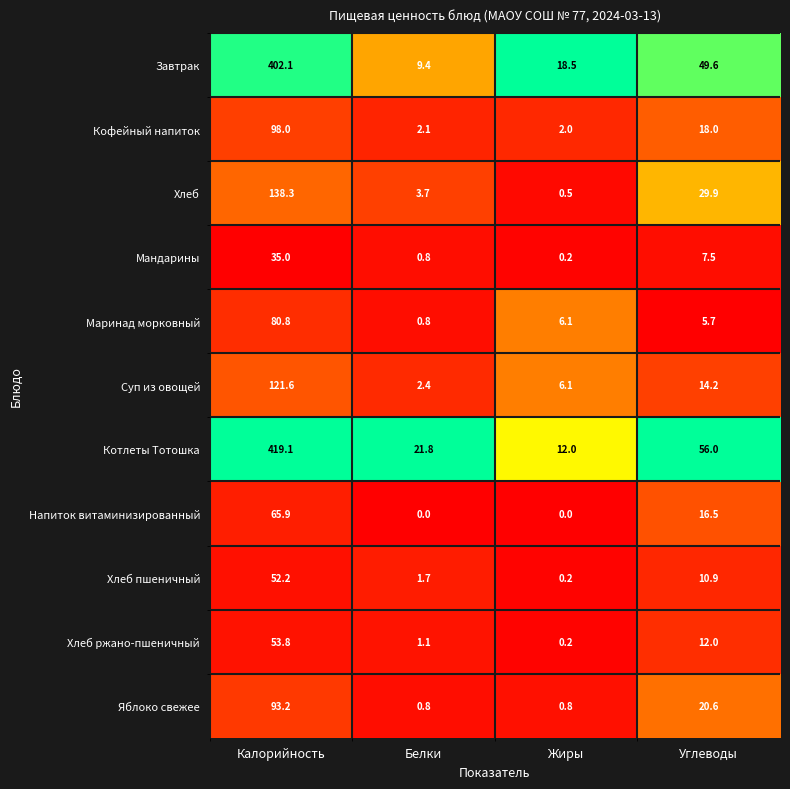

Rank the series by their maximum value, from lowest to highest.

Мандарины, Хлеб пшеничный, Хлеб ржано-пшеничный, Напиток витаминизированный, Маринад морковный, Яблоко свежее, Кофейный напиток, Суп из овощей, Хлеб, Завтрак, Котлеты Тотошка